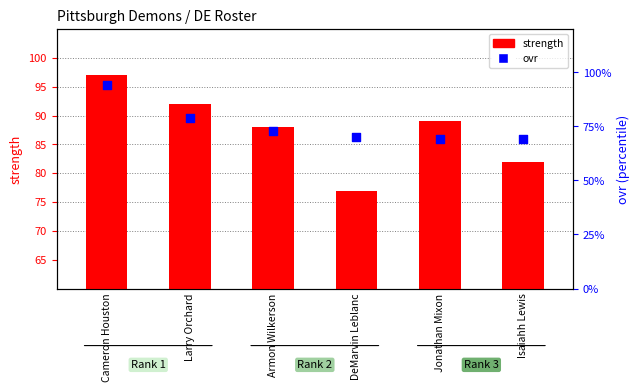

Is the value of ovr at Jonathan Mixon greater than the value of strength at Cameron Houston?

No